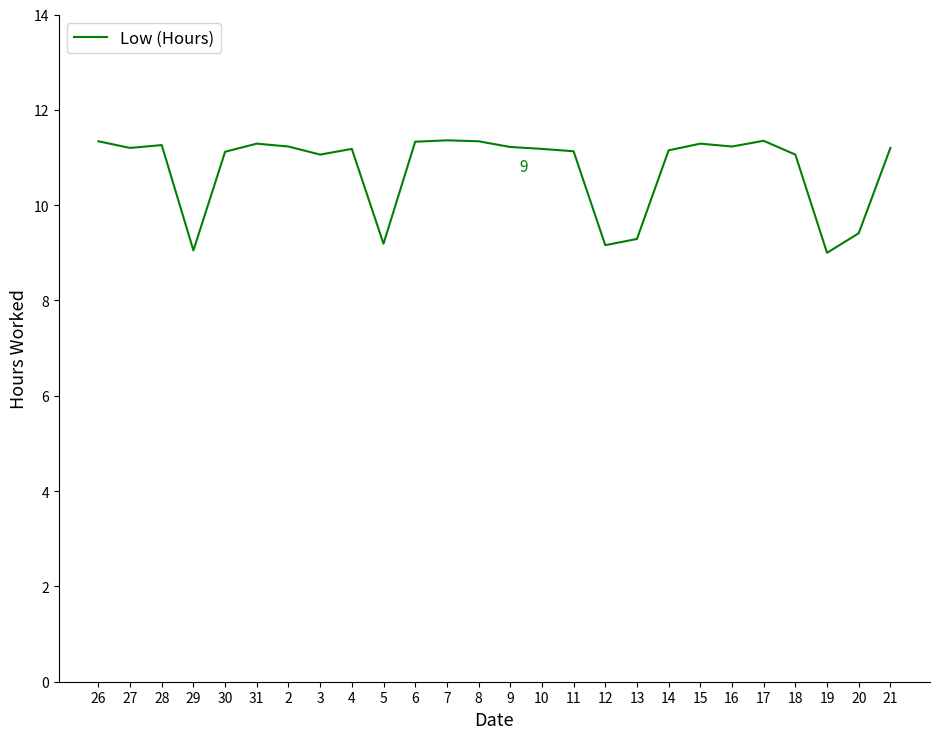

What position from the right is 14?

8